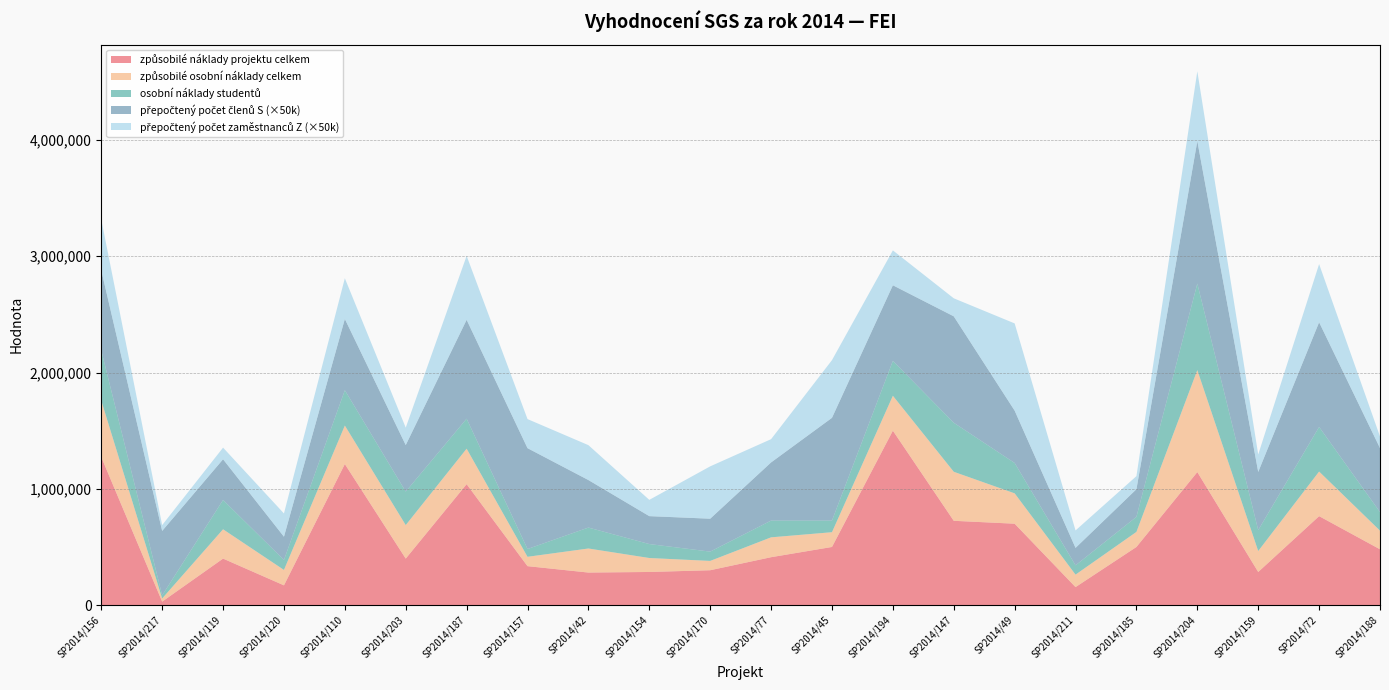

Reading left to right, extract all data points from this chart.

způsobilé náklady projektu celkem: SP2014/156=1273000.0	SP2014/217=30000.0	SP2014/119=400000.0	SP2014/120=170000.0	SP2014/110=1213000.0	SP2014/203=400000.0	SP2014/187=1040000.0	SP2014/157=335000.0	SP2014/42=280000.0	SP2014/154=285000.0	SP2014/170=300000.0	SP2014/77=412000.0	SP2014/45=500000.0	SP2014/194=1500000.0	SP2014/147=725000.0	SP2014/49=700000.0	SP2014/211=155000.0	SP2014/185=500000.0	SP2014/204=1144000.0	SP2014/159=285000.0	SP2014/72=765000.0	SP2014/188=480000.0
způsobilé osobní náklady celkem: SP2014/156=485600.0	SP2014/217=27000.0	SP2014/119=252000.0	SP2014/120=132460.0	SP2014/110=330800.0	SP2014/203=288000.0	SP2014/187=304900.0	SP2014/157=80400.0	SP2014/42=206800.0	SP2014/154=120000.0	SP2014/170=80000.0	SP2014/77=170800.0	SP2014/45=126800.0	SP2014/194=300000.0	SP2014/147=421500.0	SP2014/49=261000.0	SP2014/211=107000.0	SP2014/185=129500.0	SP2014/204=876500.0	SP2014/159=180000.0	SP2014/72=383500.0	SP2014/188=160000.0
osobní náklady studentů: SP2014/156=432000.0	SP2014/217=27000.0	SP2014/119=252000.0	SP2014/120=85560.0	SP2014/110=304000.0	SP2014/203=288000.0	SP2014/187=258000.0	SP2014/157=67000.0	SP2014/42=180000.0	SP2014/154=120000.0	SP2014/170=80000.0	SP2014/77=144000.0	SP2014/45=100000.0	SP2014/194=300000.0	SP2014/147=421500.0	SP2014/49=261000.0	SP2014/211=80000.0	SP2014/185=129500.0	SP2014/204=744000.0	SP2014/159=180000.0	SP2014/72=383500.0	SP2014/188=160000.0
přepočtený počet členů (S): SP2014/156=13.8	SP2014/217=11.1	SP2014/119=7.0	SP2014/120=4.0	SP2014/110=12.2	SP2014/203=8.0	SP2014/187=17.0	SP2014/157=17.3	SP2014/42=8.2	SP2014/154=4.8	SP2014/170=5.7	SP2014/77=10.0	SP2014/45=17.7	SP2014/194=13.0	SP2014/147=18.3	SP2014/49=9.0	SP2014/211=3.0	SP2014/185=4.8	SP2014/204=24.5	SP2014/159=10.0	SP2014/72=18.0	SP2014/188=11.0
přepočtený počet zaměstnanců (Z): SP2014/156=8.8	SP2014/217=1.0	SP2014/119=2.0	SP2014/120=4.0	SP2014/110=7.0	SP2014/203=3.0	SP2014/187=11.0	SP2014/157=5.0	SP2014/42=6.0	SP2014/154=2.8	SP2014/170=9.0	SP2014/77=4.0	SP2014/45=9.9	SP2014/194=6.0	SP2014/147=3.1	SP2014/49=15.0	SP2014/211=3.0	SP2014/185=2.2	SP2014/204=12.0	SP2014/159=3.0	SP2014/72=10.0	SP2014/188=2.0